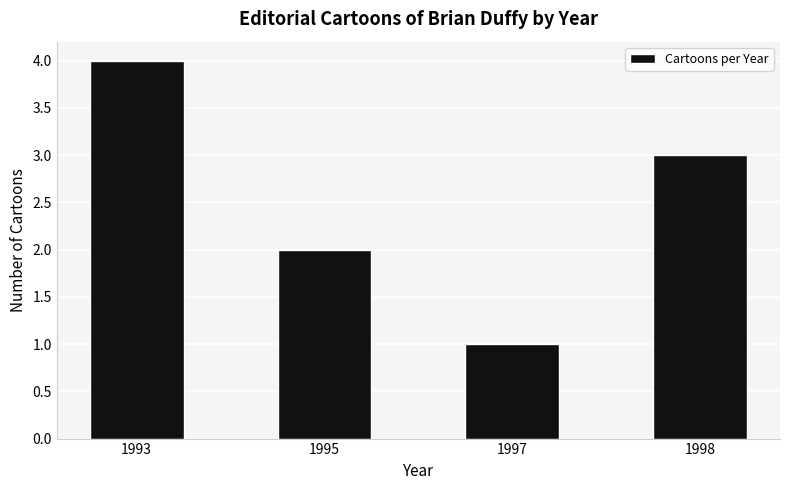

What is the sum of the values at 1998 and 1997?

4